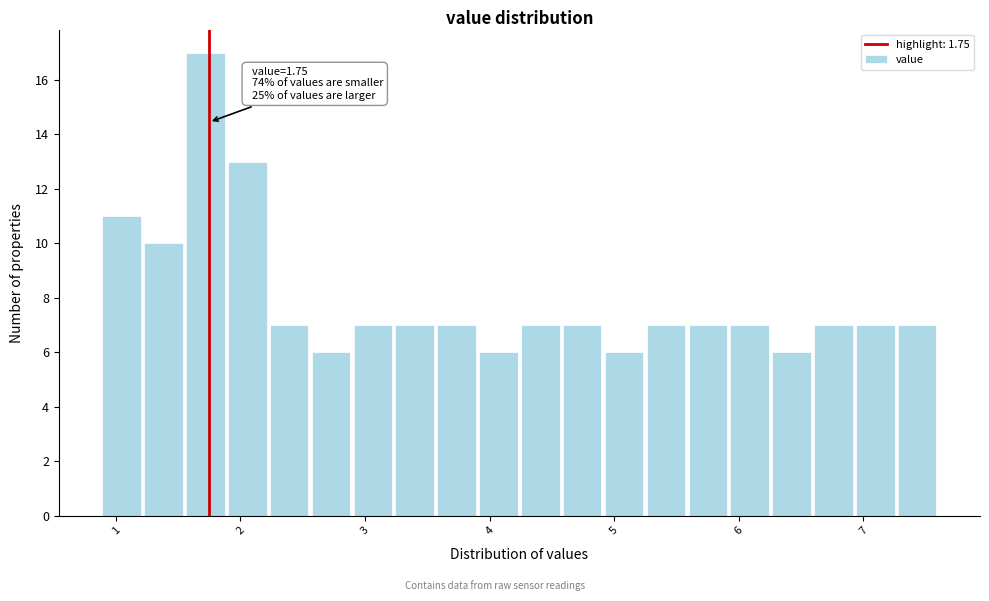

Around what value on the x-axis is the tallest bar? Give the approximate position of its centre, as read against the axis.

1.7